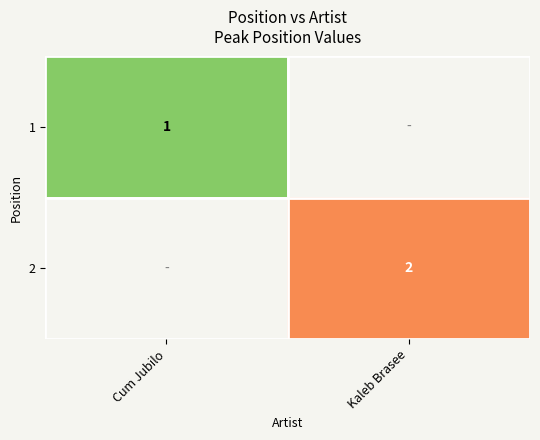

Rank the series at Cum Jubilo from lowest to highest value.

1, 2